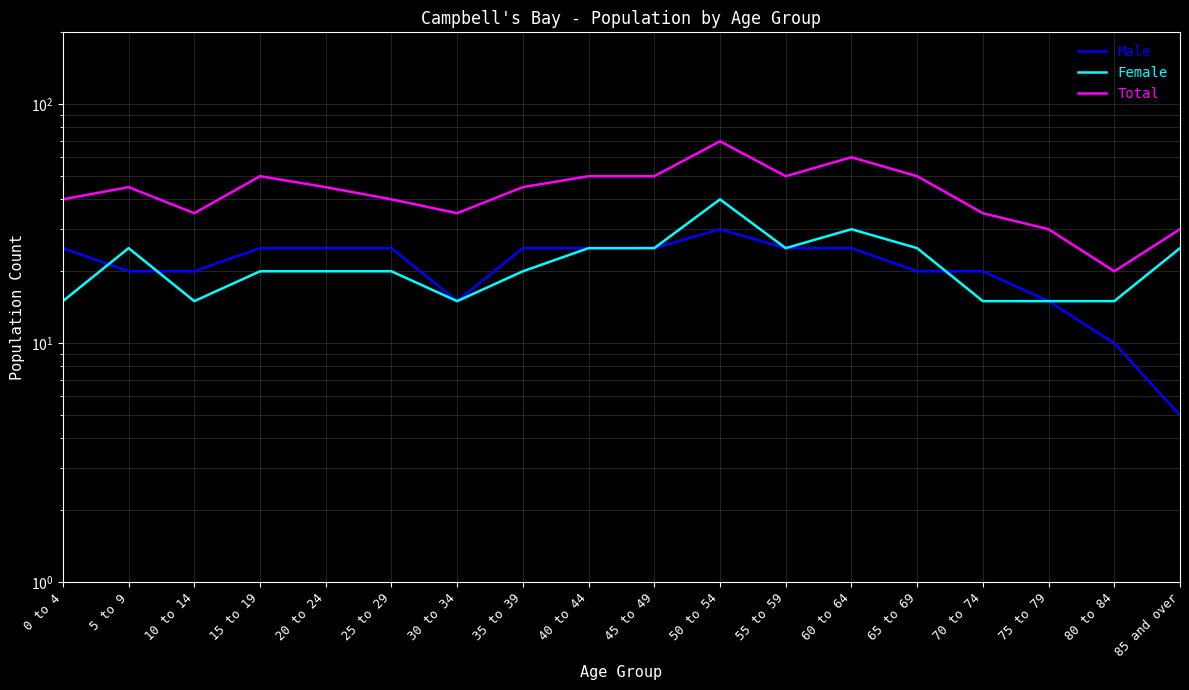

Which series has the widest spread of values?

Total